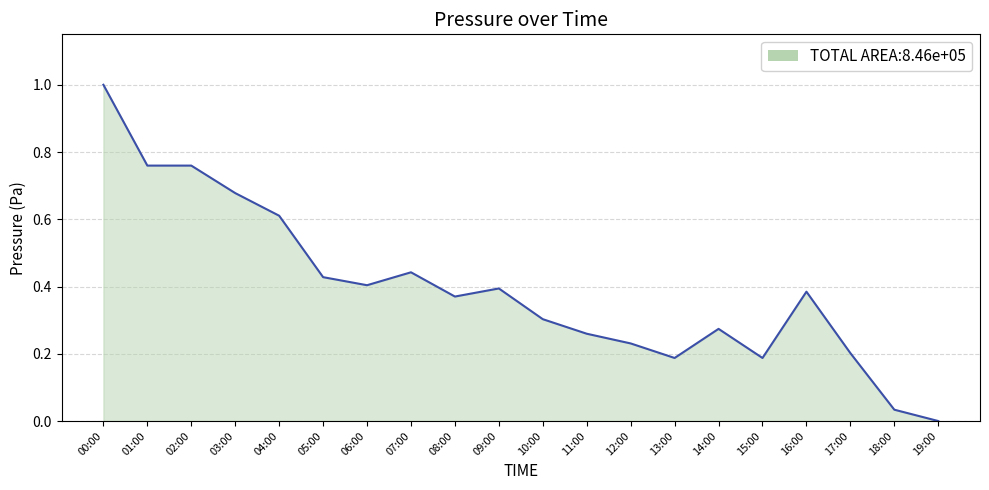

What is the difference between the values at 11:00 and 02:00?

0.5